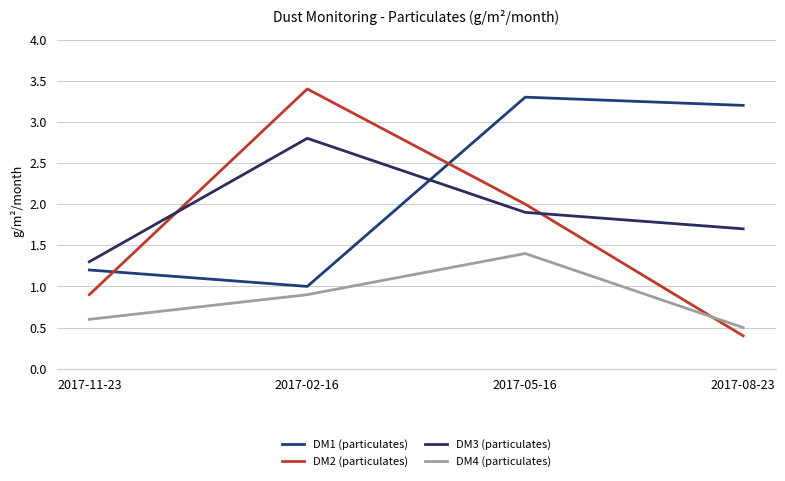

Reading left to right, transcribe all the data shown in this chart.

DM1 (particulates): 2017-11-23=1.2	2017-02-16=1.0	2017-05-16=3.3	2017-08-23=3.2
DM2 (particulates): 2017-11-23=0.9	2017-02-16=3.4	2017-05-16=2.0	2017-08-23=0.4
DM3 (particulates): 2017-11-23=1.3	2017-02-16=2.8	2017-05-16=1.9	2017-08-23=1.7
DM4 (particulates): 2017-11-23=0.6	2017-02-16=0.9	2017-05-16=1.4	2017-08-23=0.5